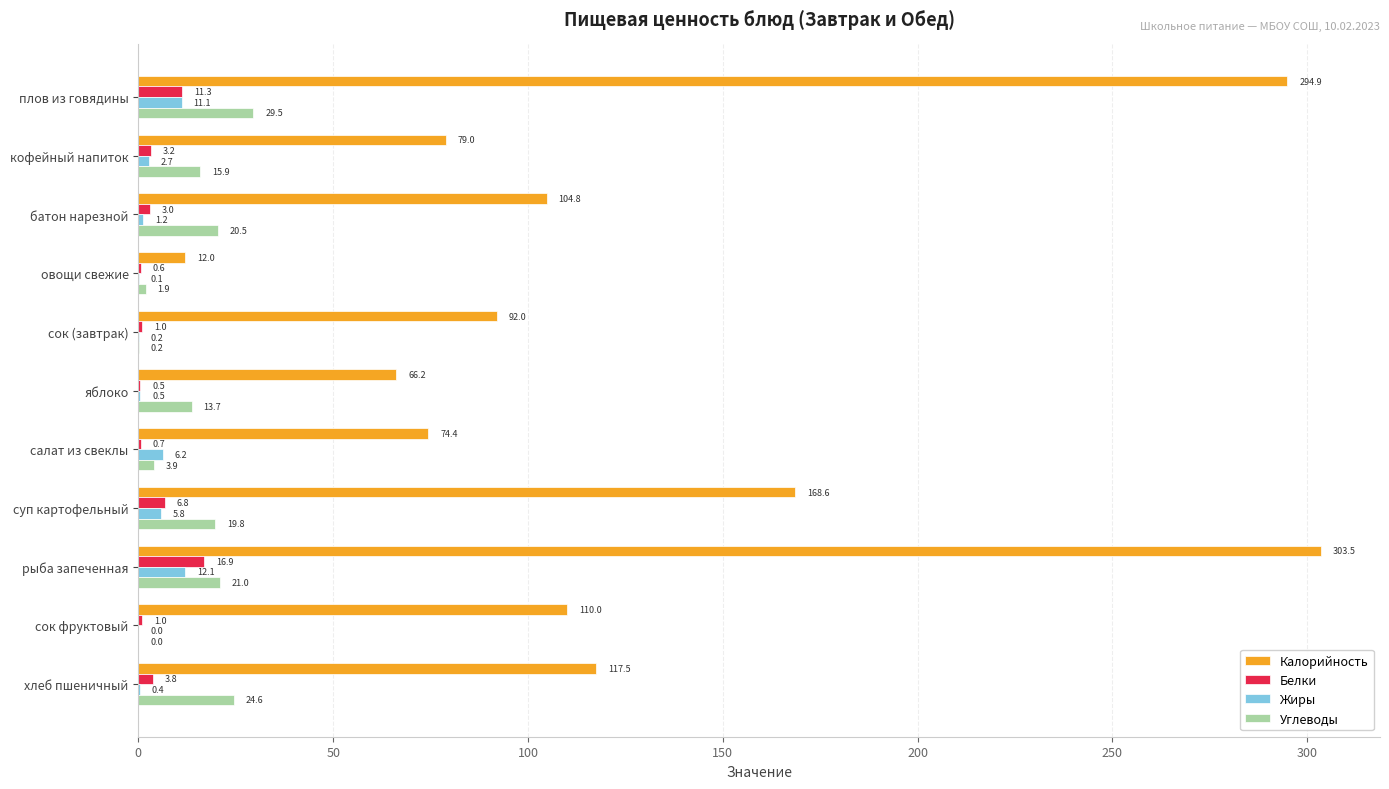

Is it true that Углеводы equals 3.9 at салат из свеклы?

True